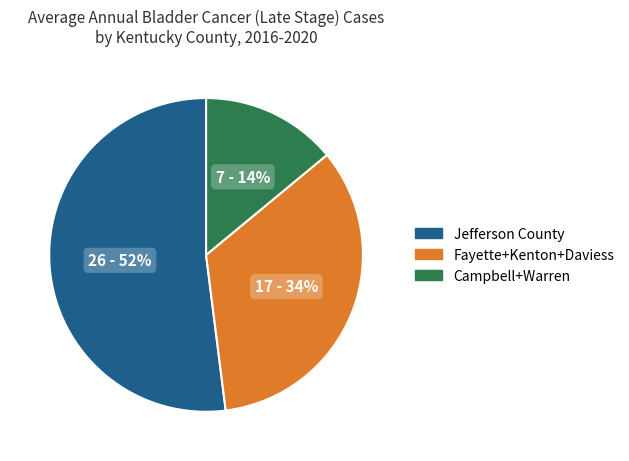

To the nearest percent, what is the average slice percentage?

33%